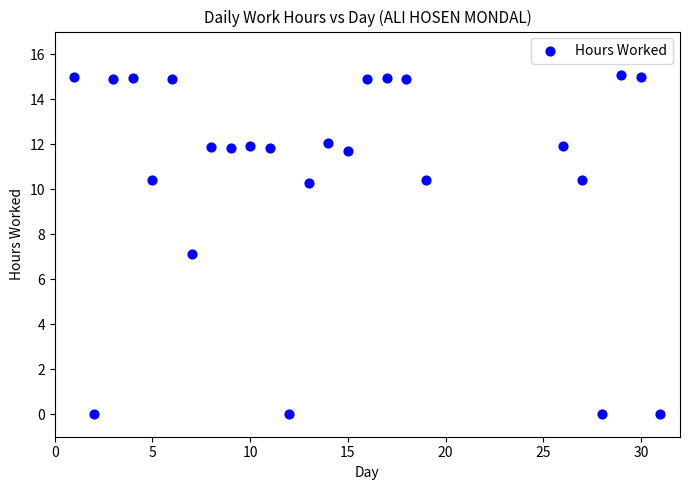

What is the range of X values (max minus min)?

30.0